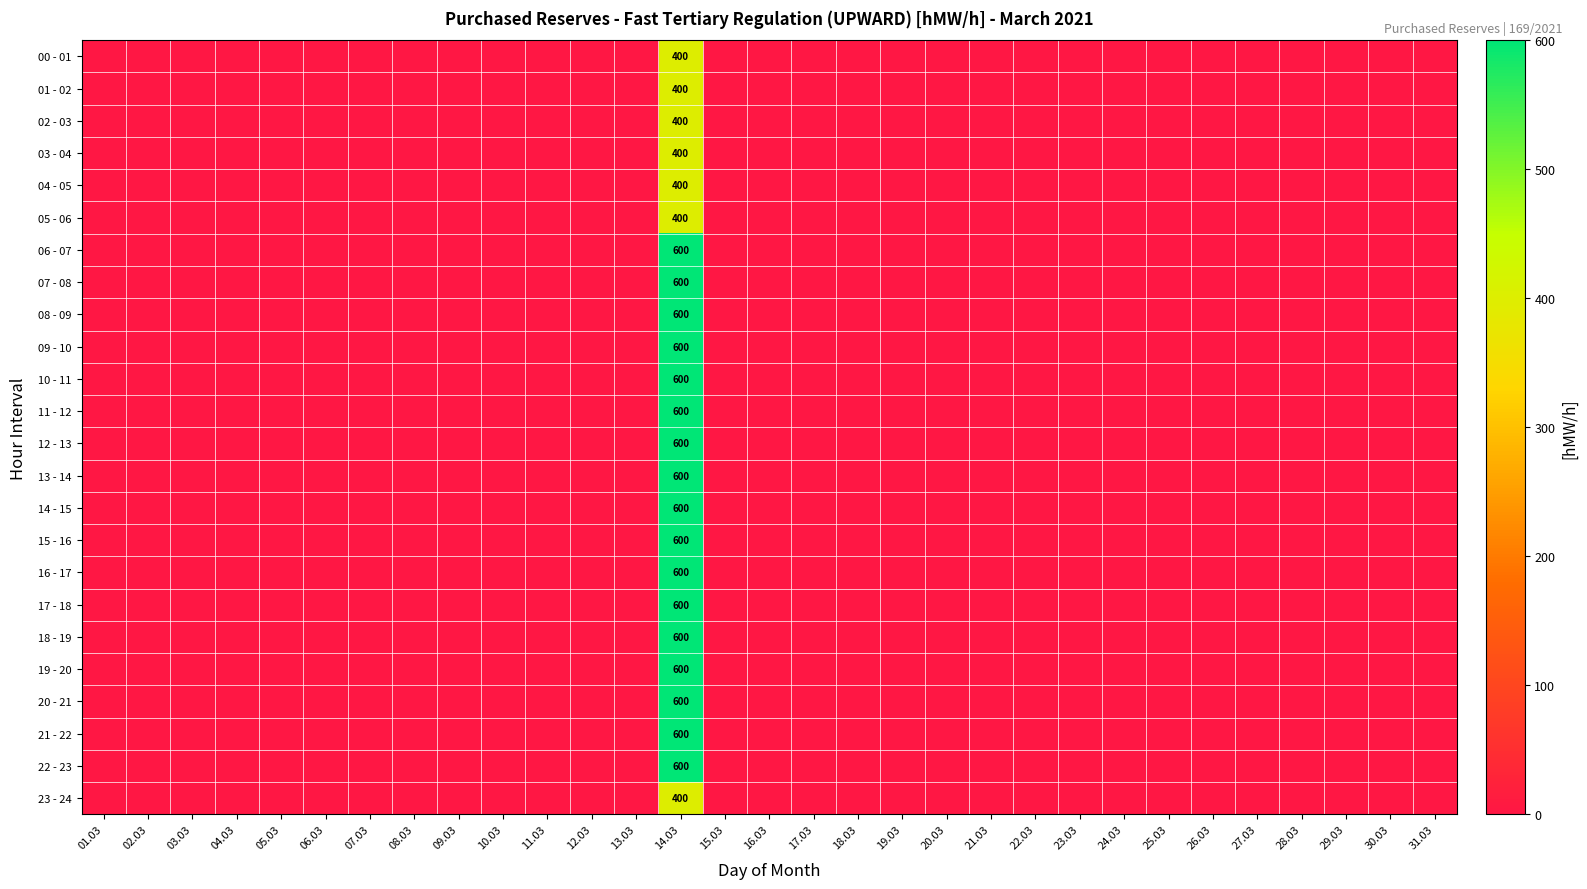

The 22 - 23 series shows 227 at 16.03. True or false?

False